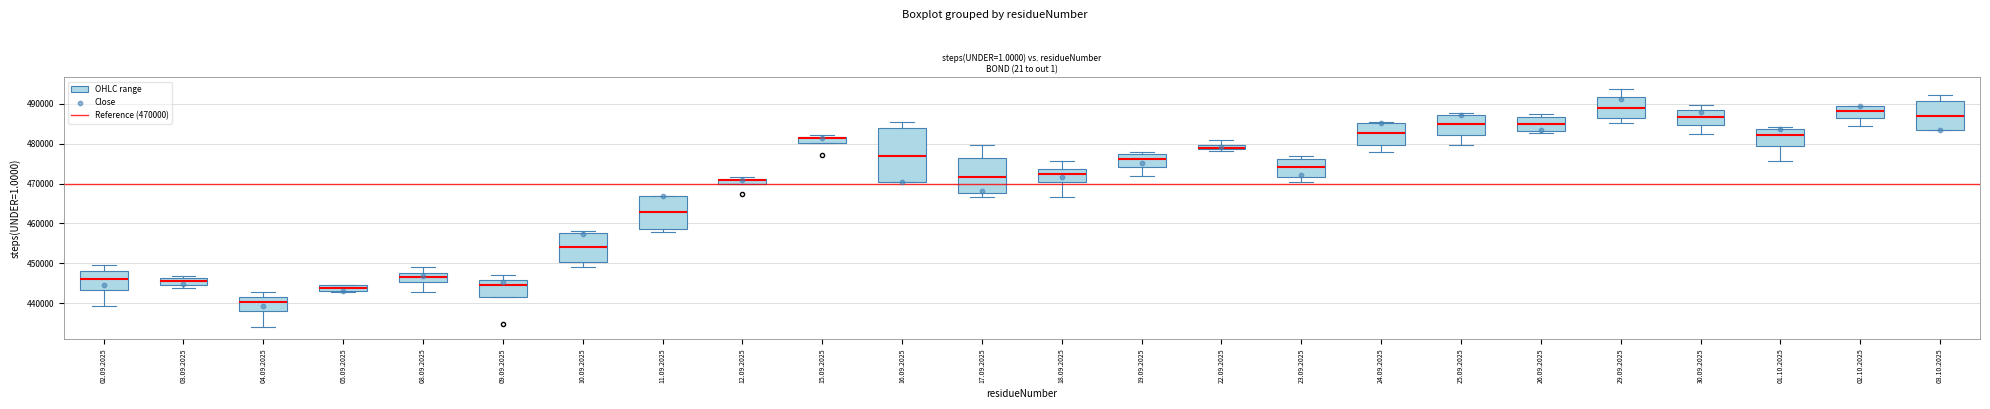

What is the range of X values (max minus min)?

23